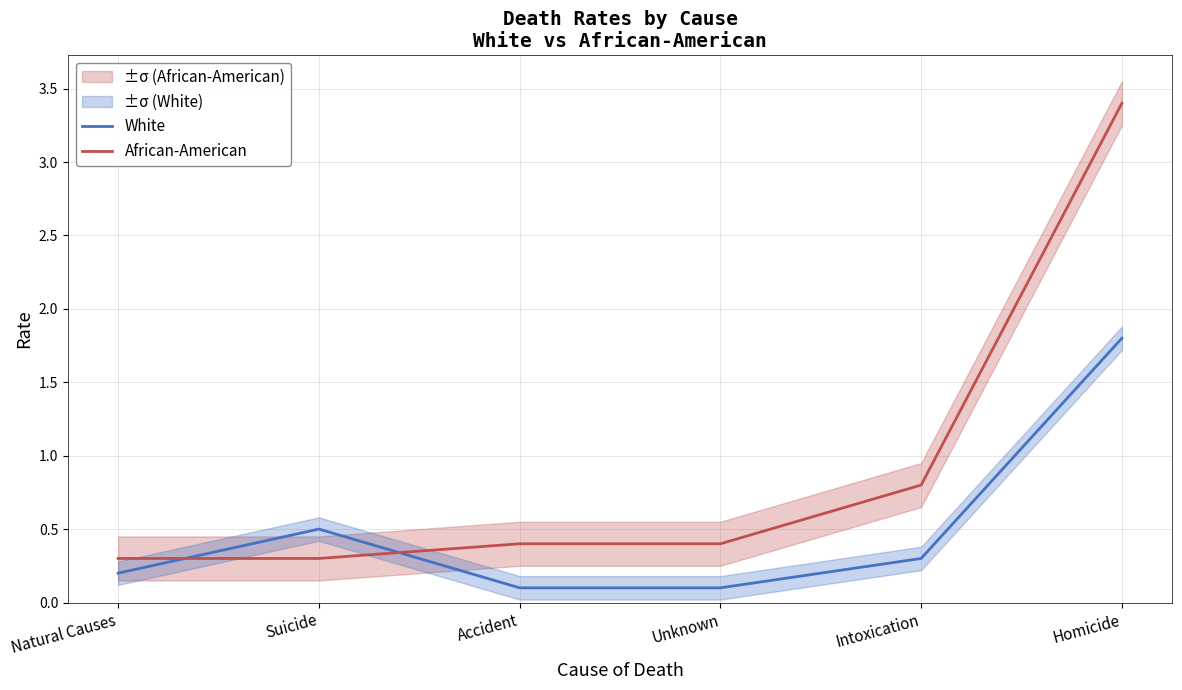

Reading left to right, extract all data points from this chart.

White: 0.2	0.5	0.1	0.1	0.3	1.8
African-American: 0.3	0.3	0.4	0.4	0.8	3.4